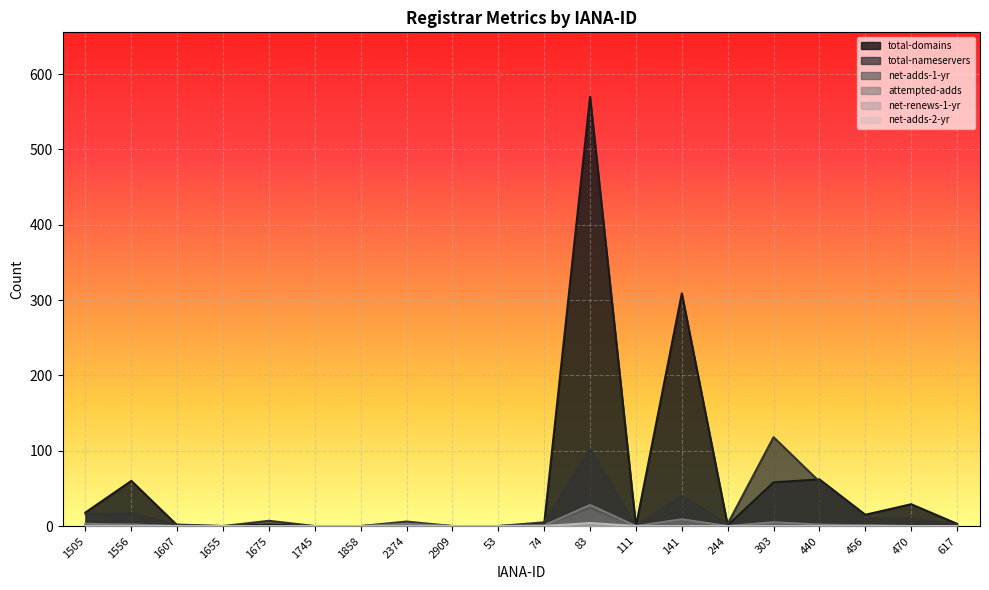

What position from the left is 1556?

2